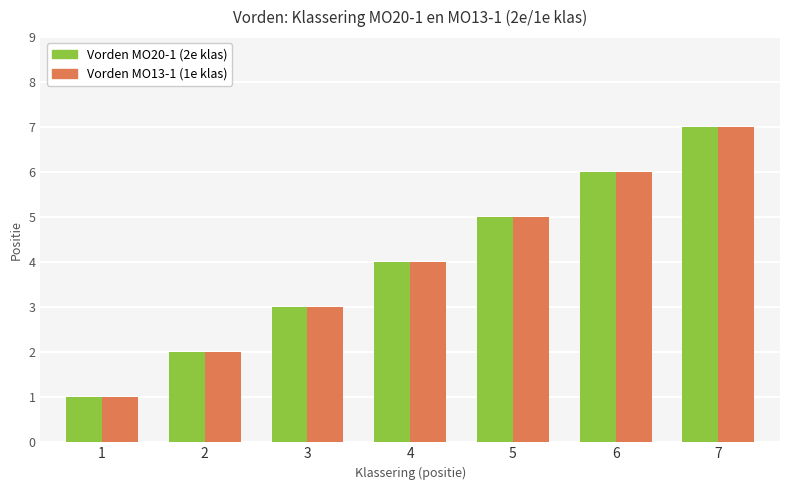

At which category is the sum across all series the highest?

7